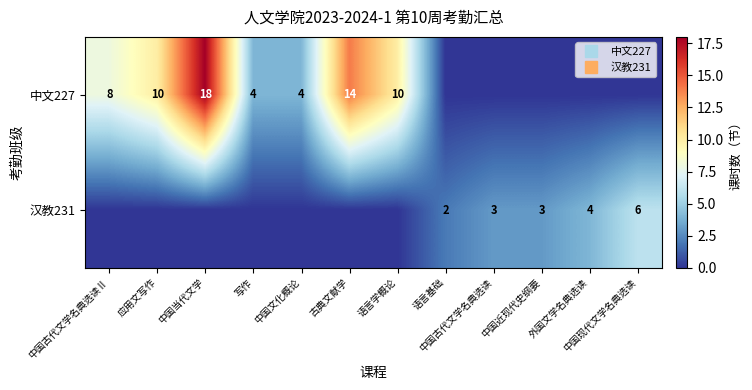

Rank the categories by 汉教231 value from highest to lowest.

中国现代文学名典选读, 外国文学名典选读, 中国古代文学名典选读, 中国近现代史纲要, 语言基础, 中国古代文学名典选读Ⅱ, 应用文写作, 中国当代文学, 写作, 中国文化概论, 古典文献学, 语言学概论